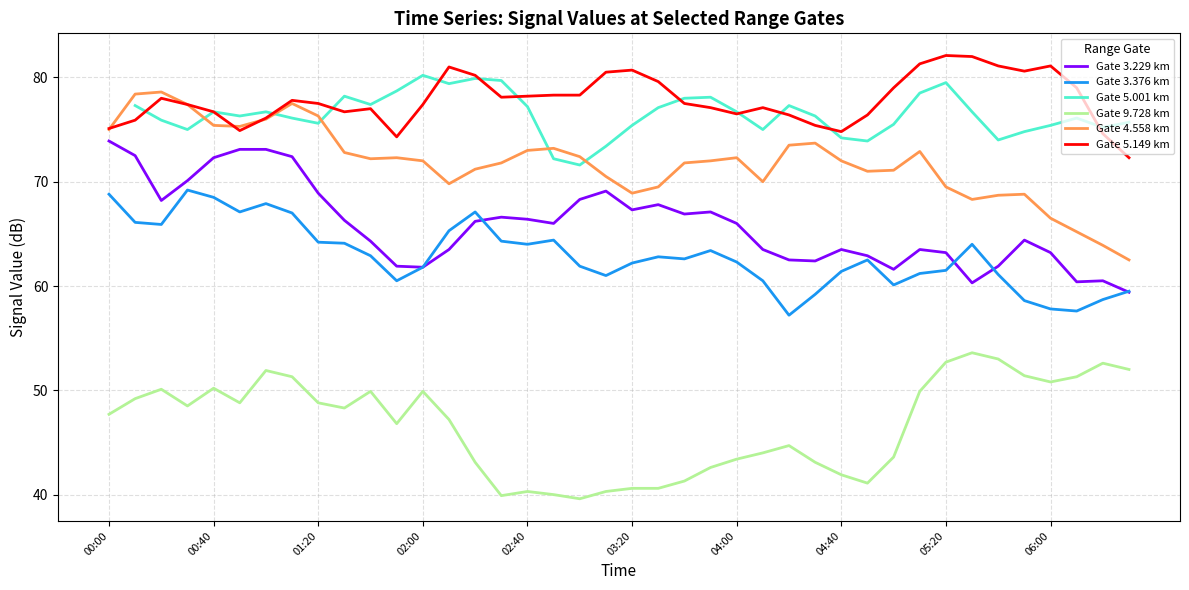

What is the difference between the maximum and second lowest values in the Gate 3.376 km series?

11.6